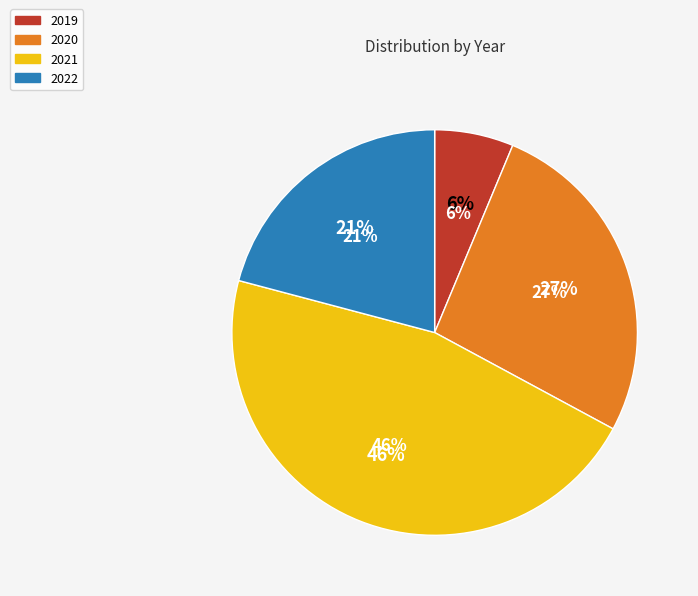

To the nearest percent, what portion does 2021 represent?

46%